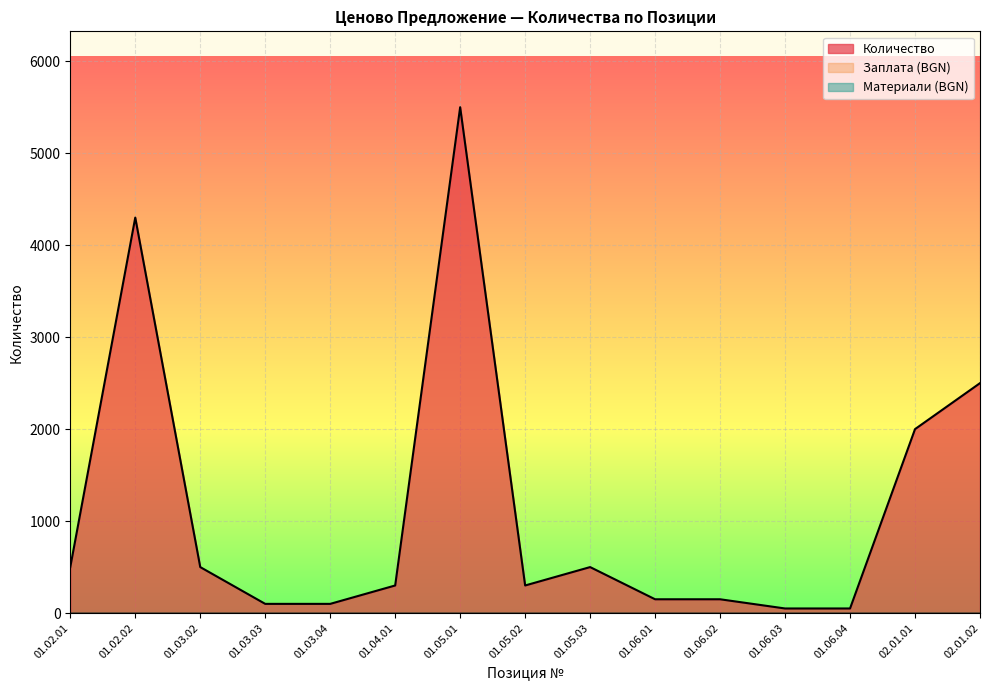

Where does the Количество series first go above 300?

01.02.01